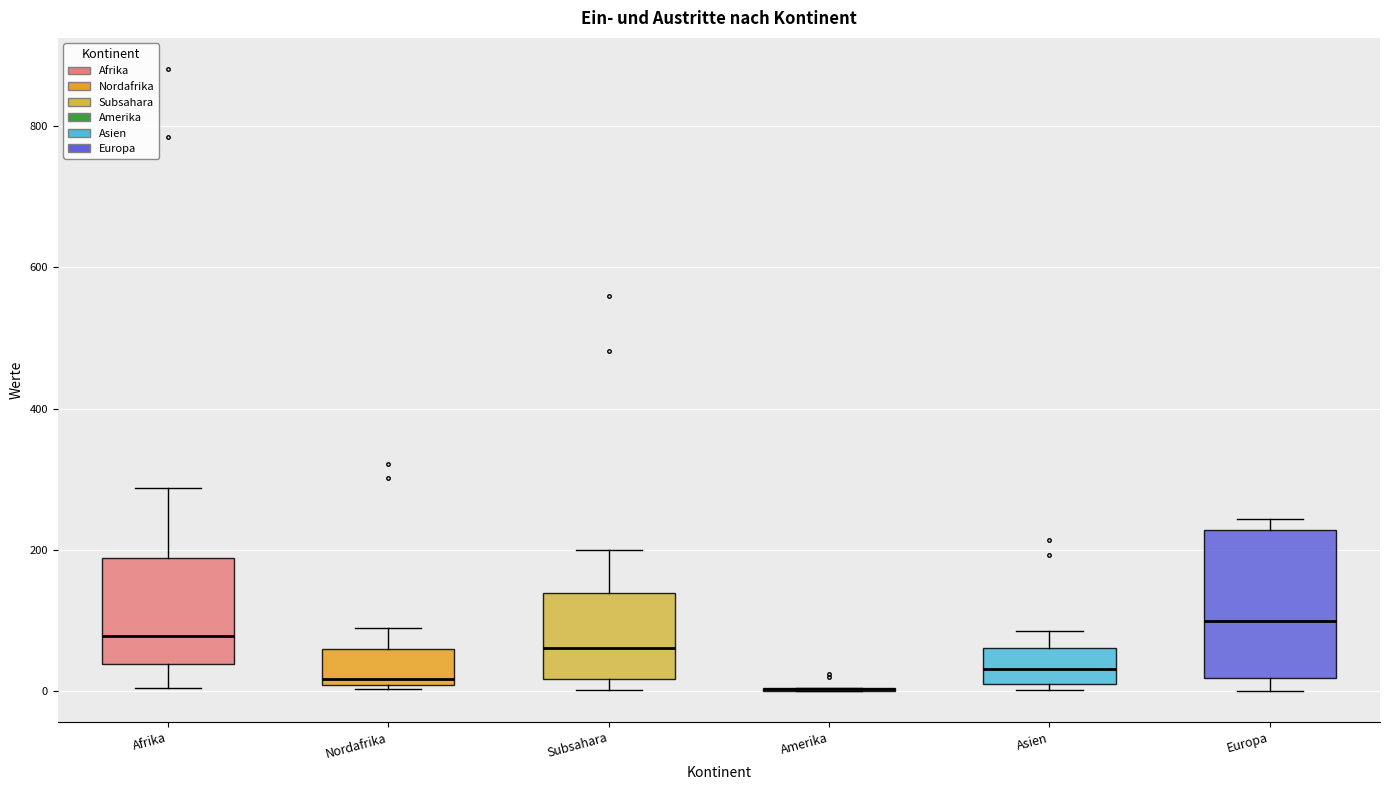

Reading left to right, transcribe this box plot: for each box, give where its median line is, the range the box spans, and where its two whiskers end, as read against the y-axis. The values are not printed on the chart, so give them approximately, as read against the axis.

Afrika: median 80, box 40 to 180, whiskers 0 to 280
Nordafrika: median 20, box 0 to 60, whiskers 0 (just below the box's lower edge) to 80
Subsahara: median 60, box 20 to 140, whiskers 0 to 200
Amerika: box collapsed to a line at 0, whiskers 0 to 0
Asien: median 40, box 0 to 60, whiskers 0 (just below the box's lower edge) to 80
Europa: median 100, box 20 to 220, whiskers 0 to 240